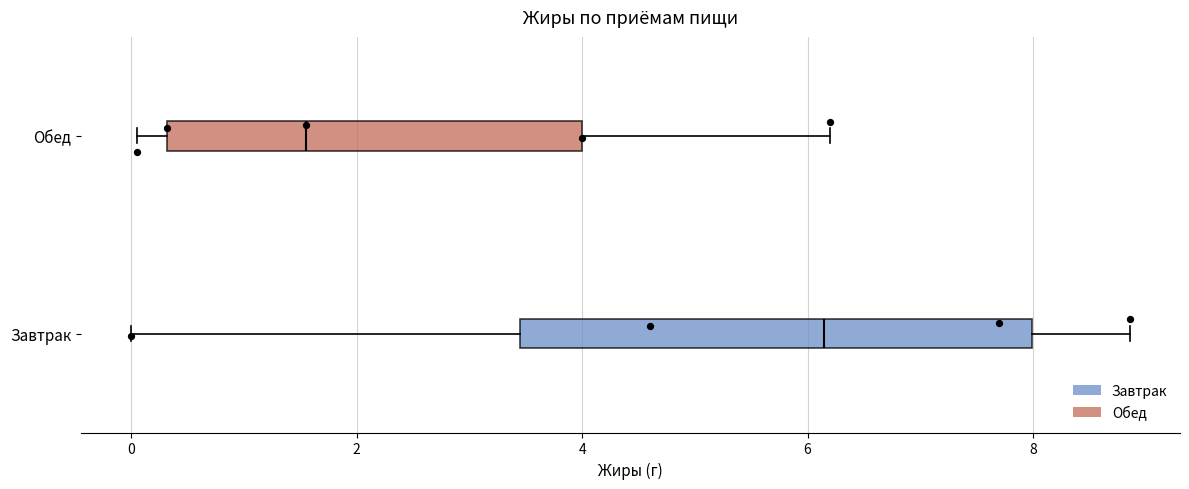

Which box is the widest, from its left edge to its right edge?

Завтрак